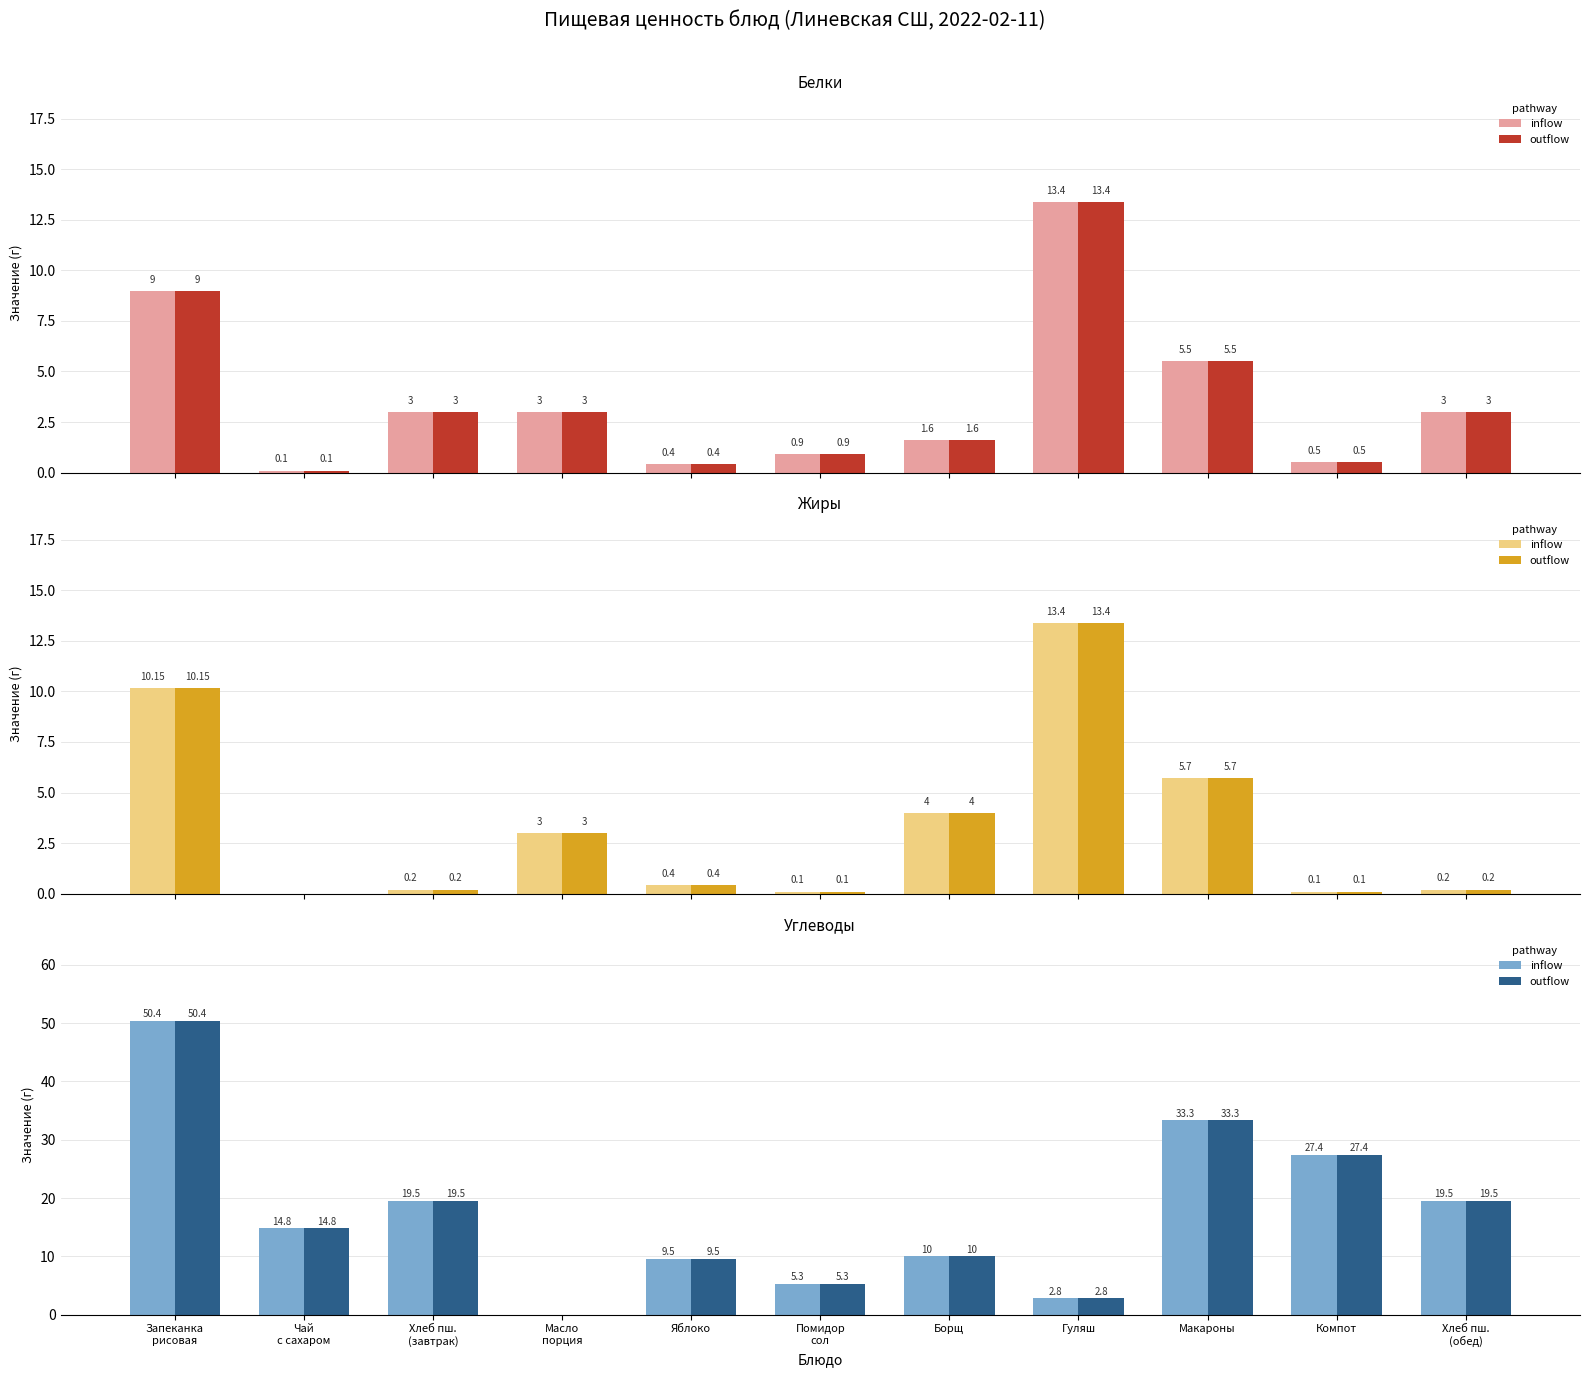

How many values in the inflow series exceed 14?

6